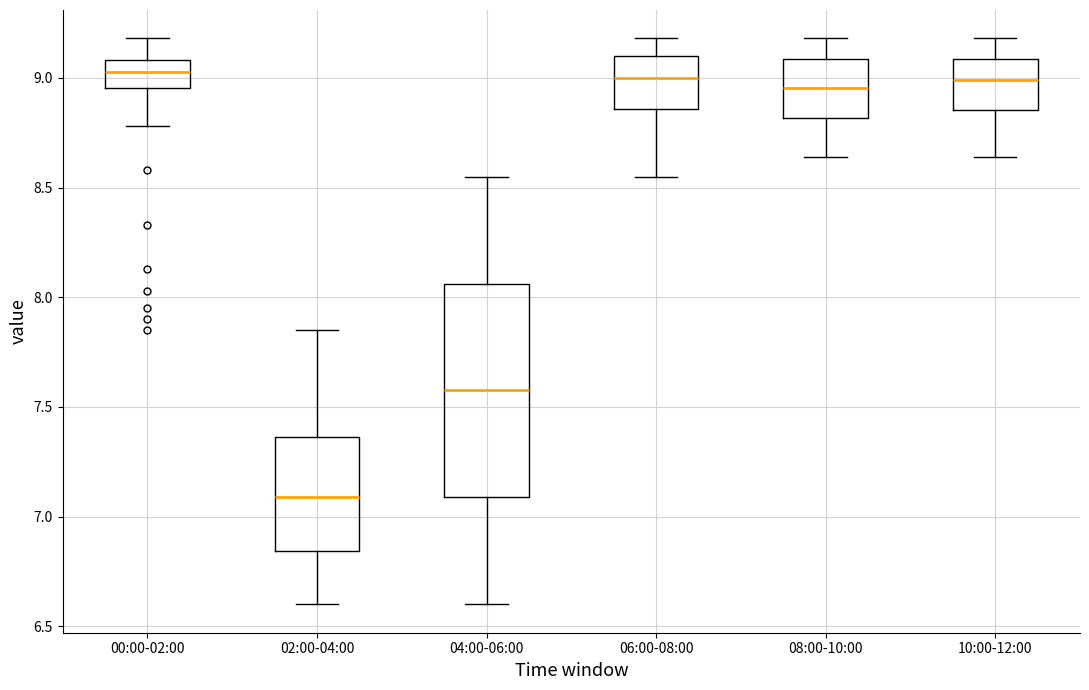

Comparing the boxes themselves (not the whiskers), which one is the tallest?

04:00-06:00